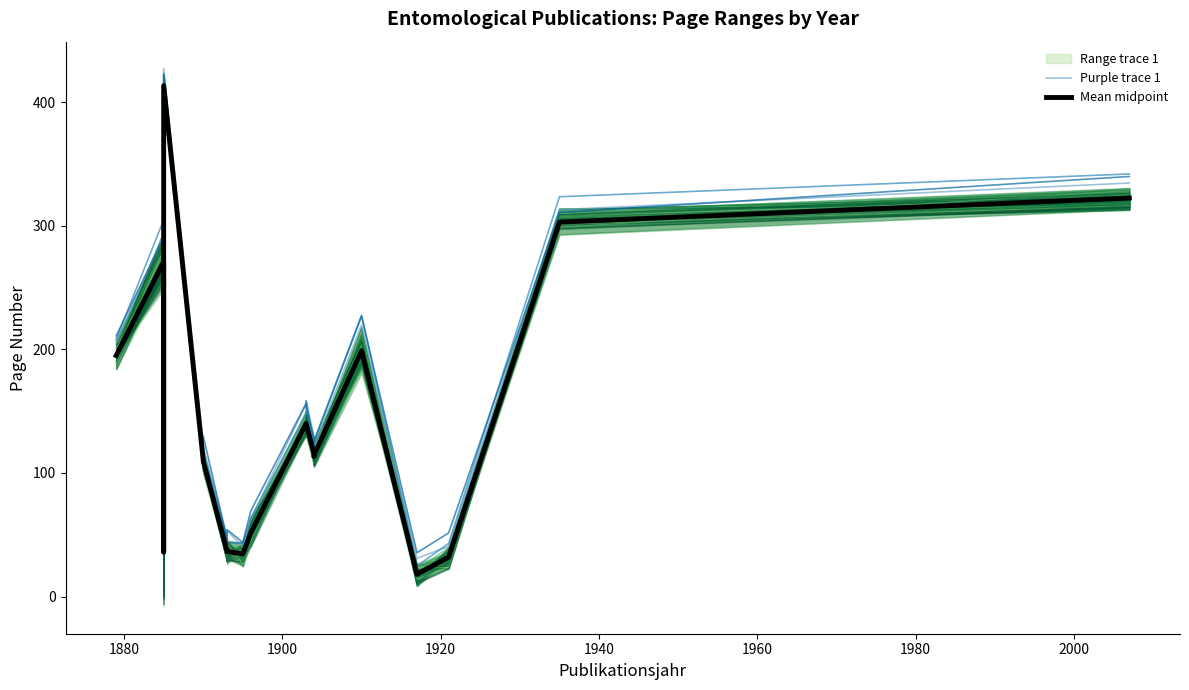

Is it true that Mean midpoint equals 727.4 at 1920?

False